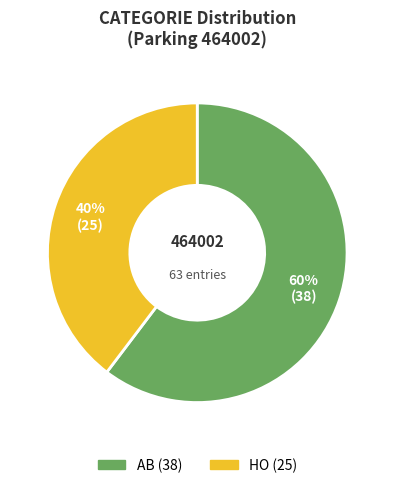

What percentage is the AB slice, to the nearest percent?

60%